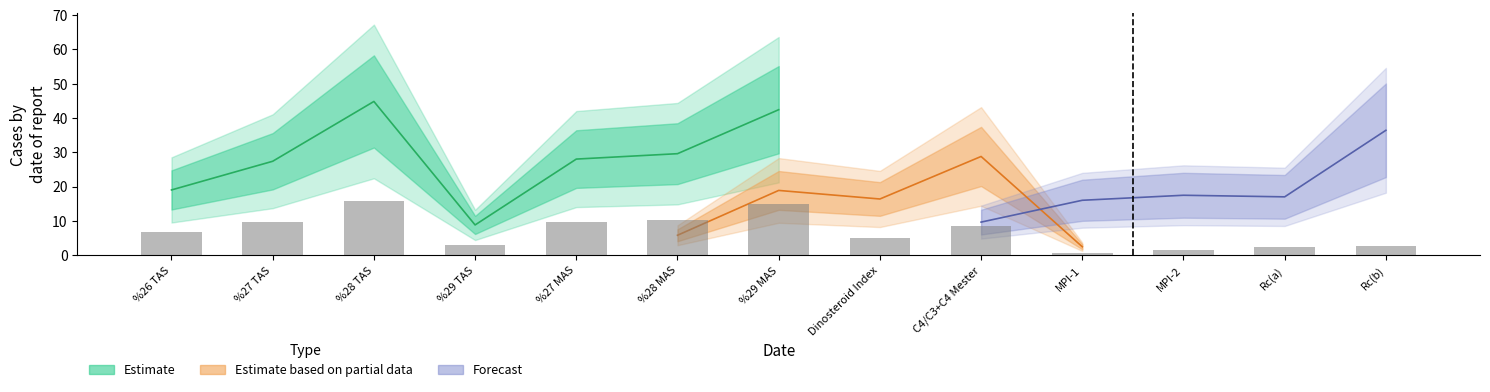

Is it true that Estimate equals 0.5 at MPI-2?

False